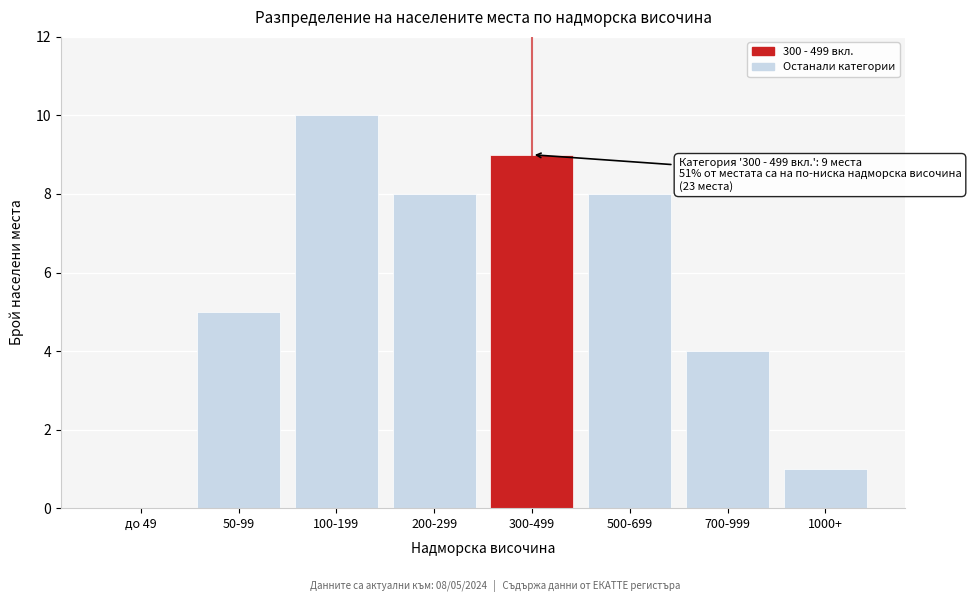

Reading right to left, what are all the values shown in this chart?

1000+=1	700-999=4	500-699=8	300-499=9	200-299=8	100-199=10	50-99=5	до 49=0